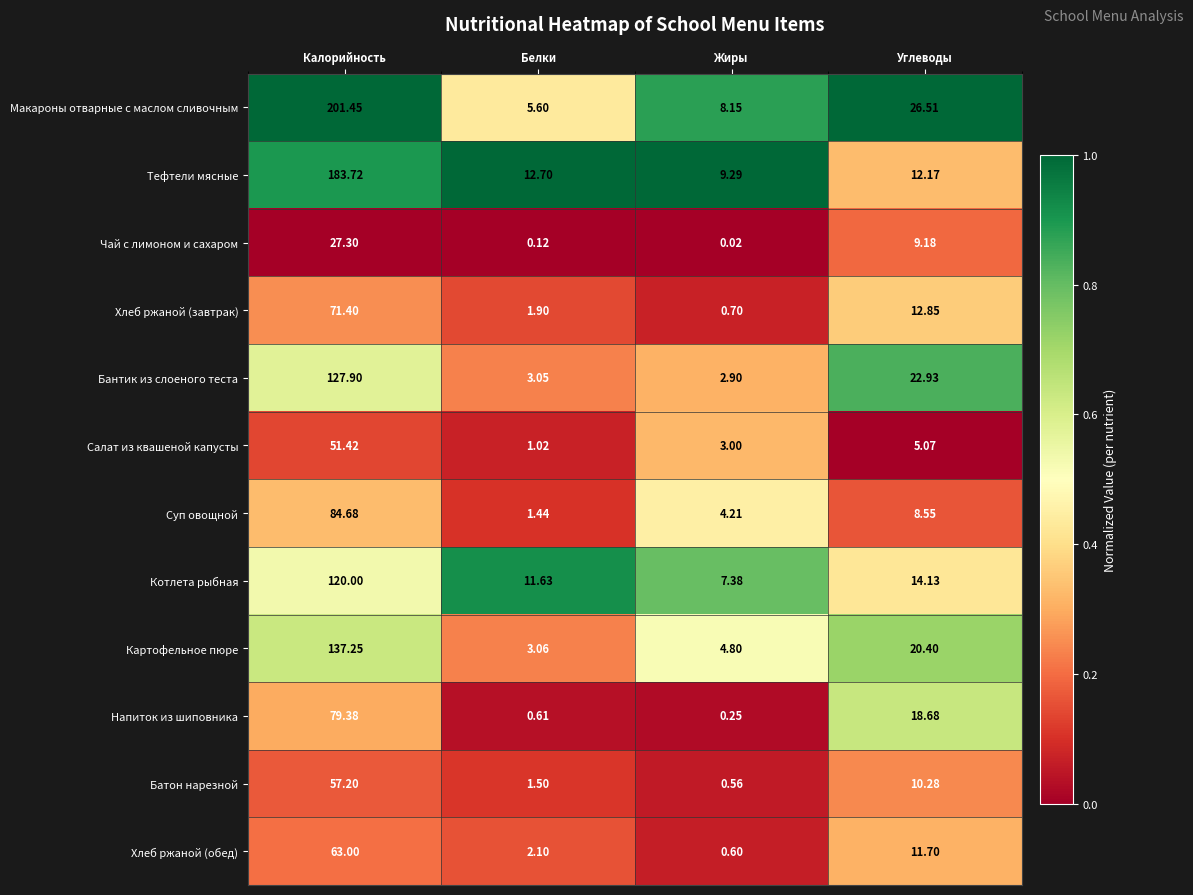

List the series in order of their peak value, lowest first.

Чай с лимоном и сахаром, Салат из квашеной капусты, Батон нарезной, Хлеб ржаной (обед), Хлеб ржаной (завтрак), Напиток из шиповника, Суп овощной, Котлета рыбная, Бантик из слоеного теста, Картофельное пюре, Тефтели мясные, Макароны отварные с маслом сливочным